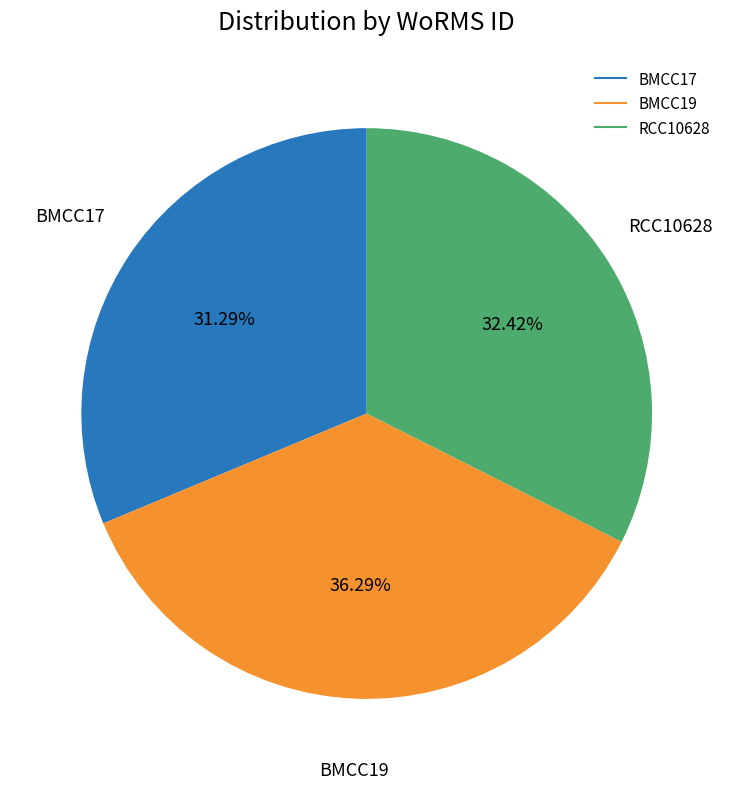

Rank the categories by value from lowest to highest.

BMCC17, RCC10628, BMCC19